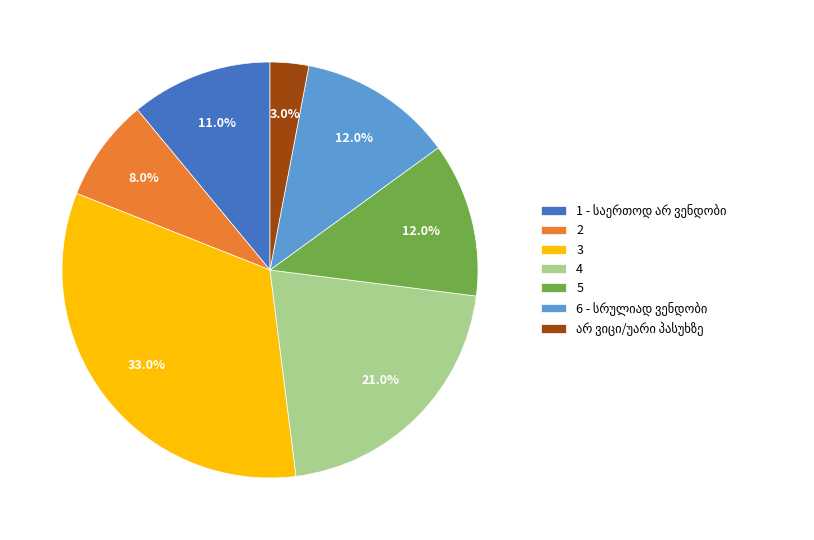

Does 5 represent more than half of the total?

No